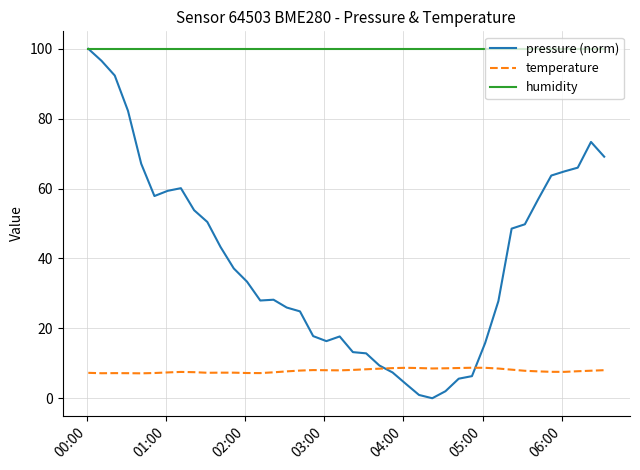

What are all the series names shown in the legend?

pressure (norm), temperature, humidity